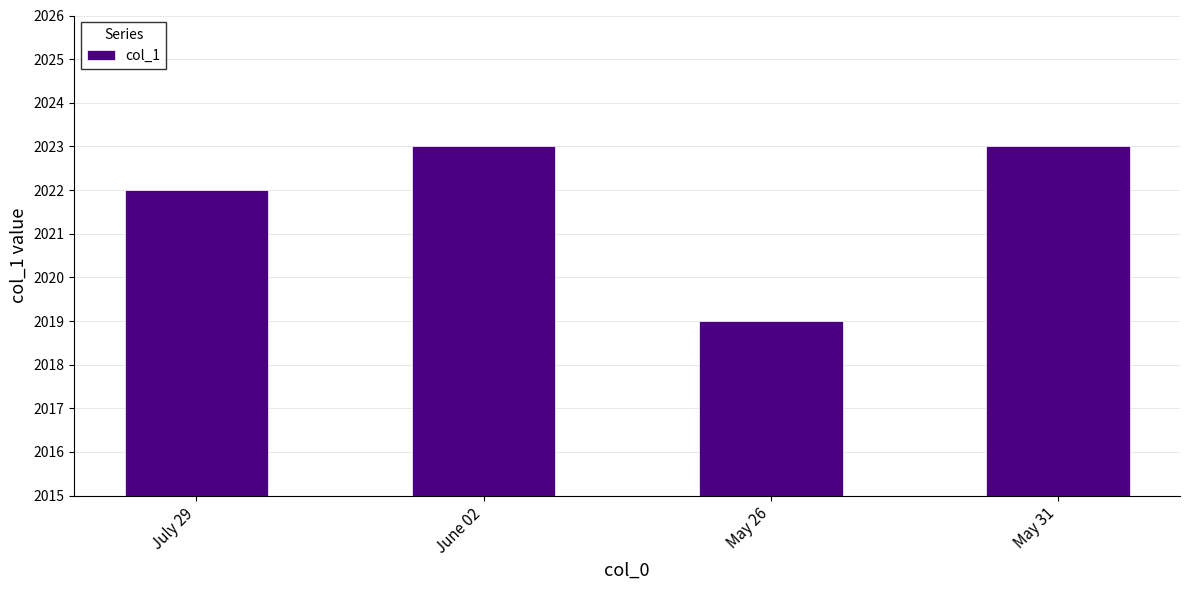

Where is the data nearest to the value 2021?

July 29